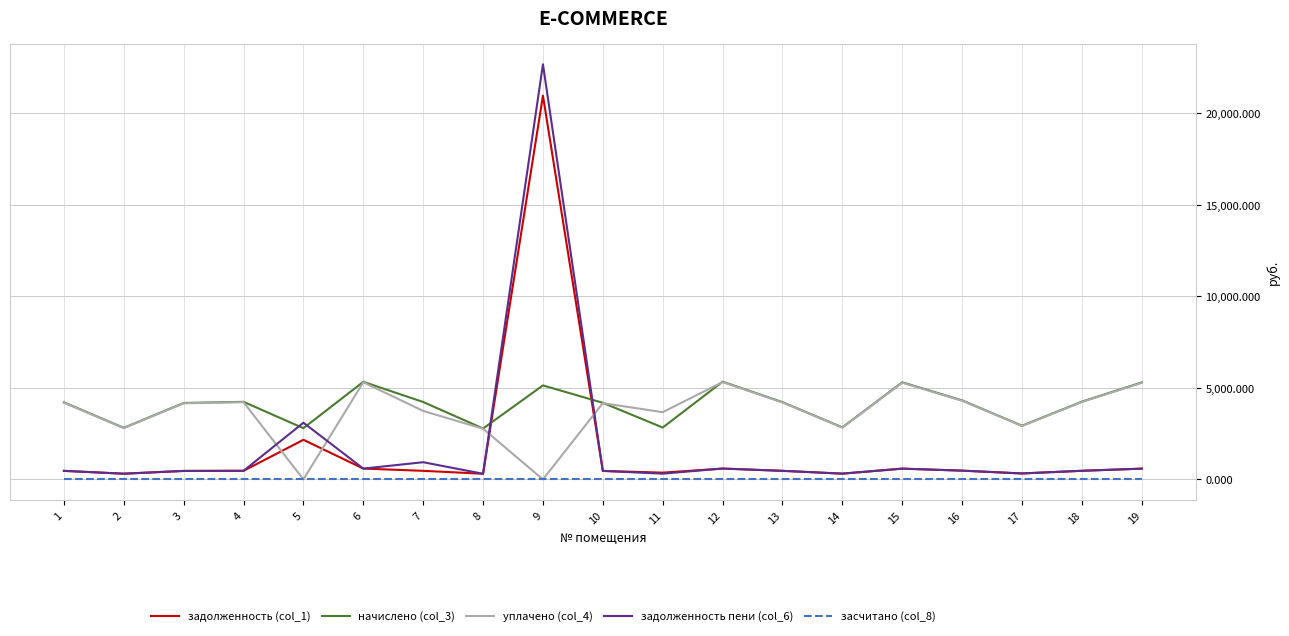

True or false: задолженность (col_1) and засчитано (col_8) intersect in this chart.

False